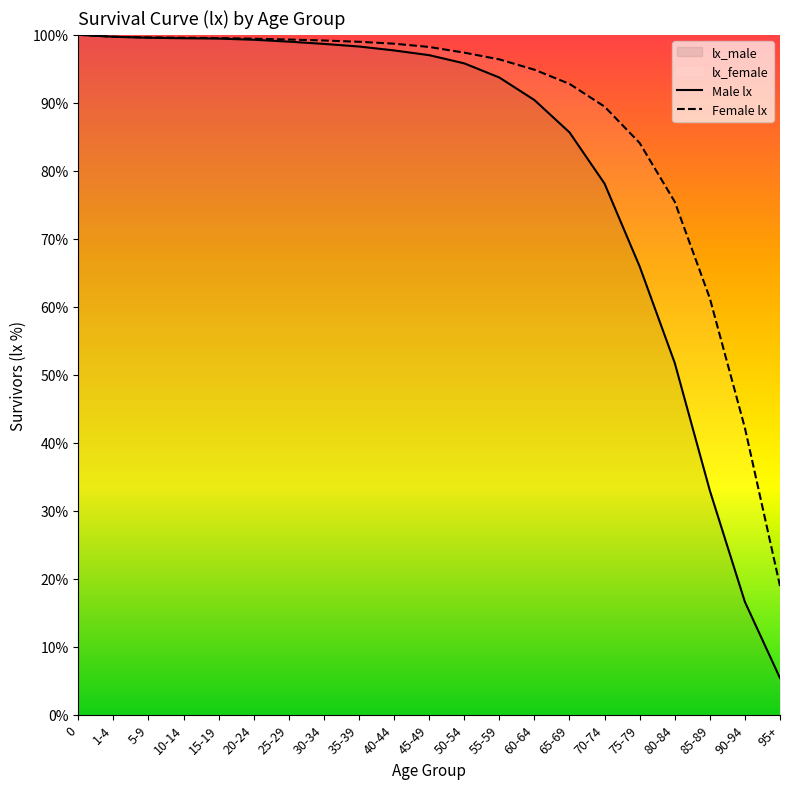

At 1-4, list the series in order from largest to smallest.

lx_male, lx_female